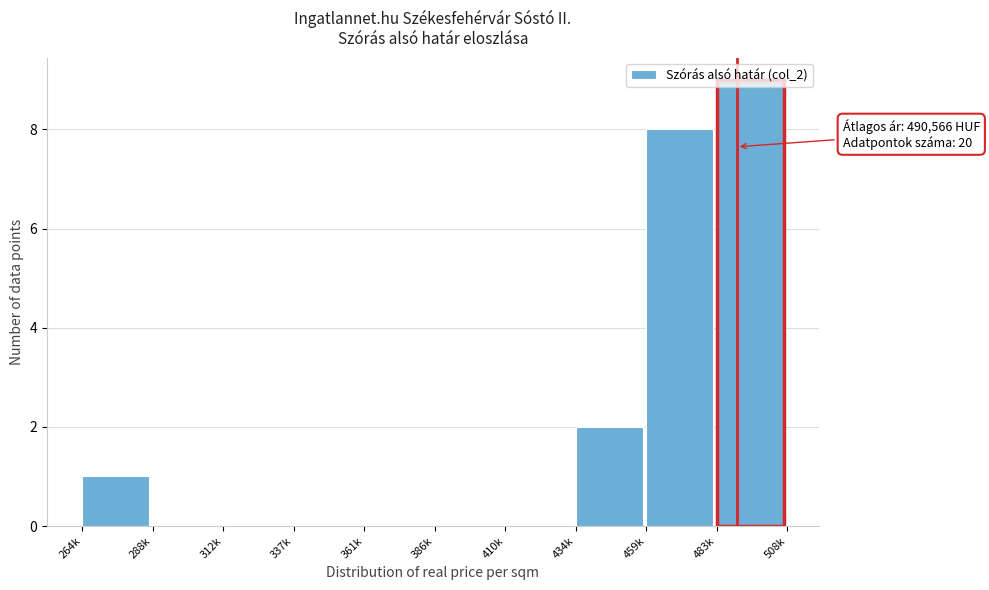

At which category does the chart reach its peak across all series?

483k